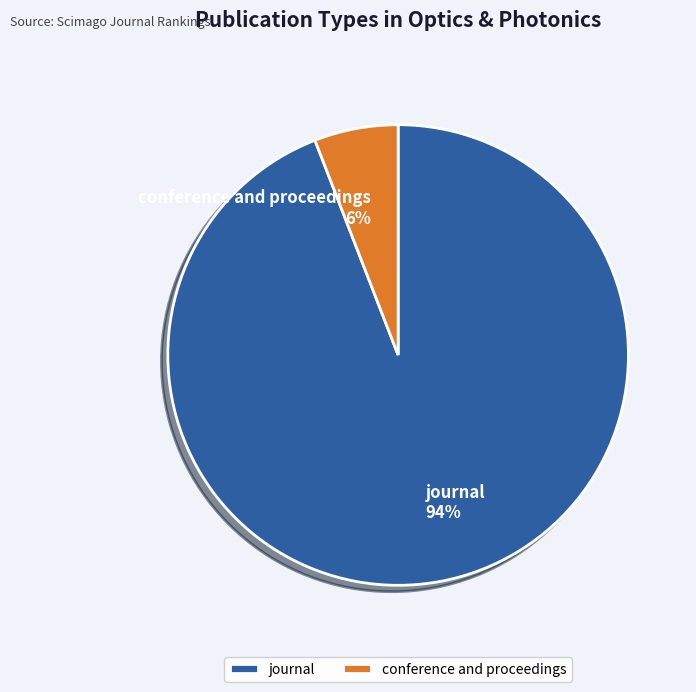

How many slices are in this pie chart?

2